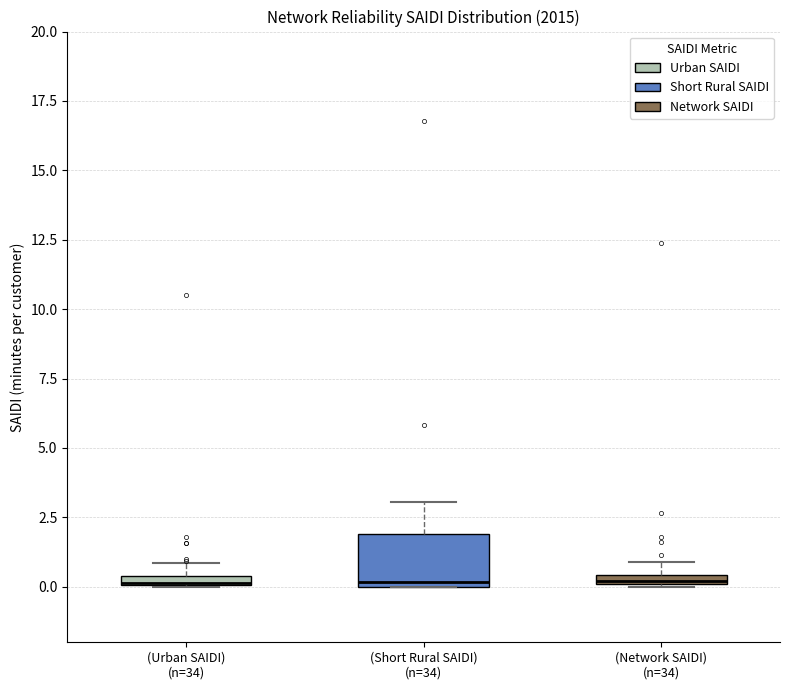

Comparing the boxes themselves (not the whiskers), which one is the tallest?

(Short Rural SAIDI) (n=34)